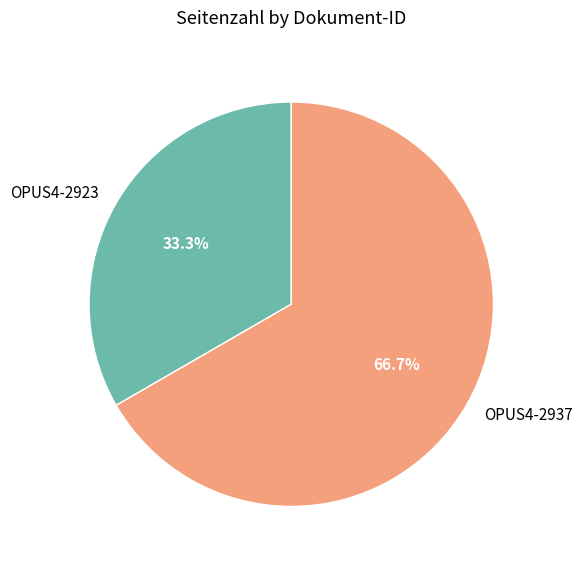

Count the number of slices in the pie.

2